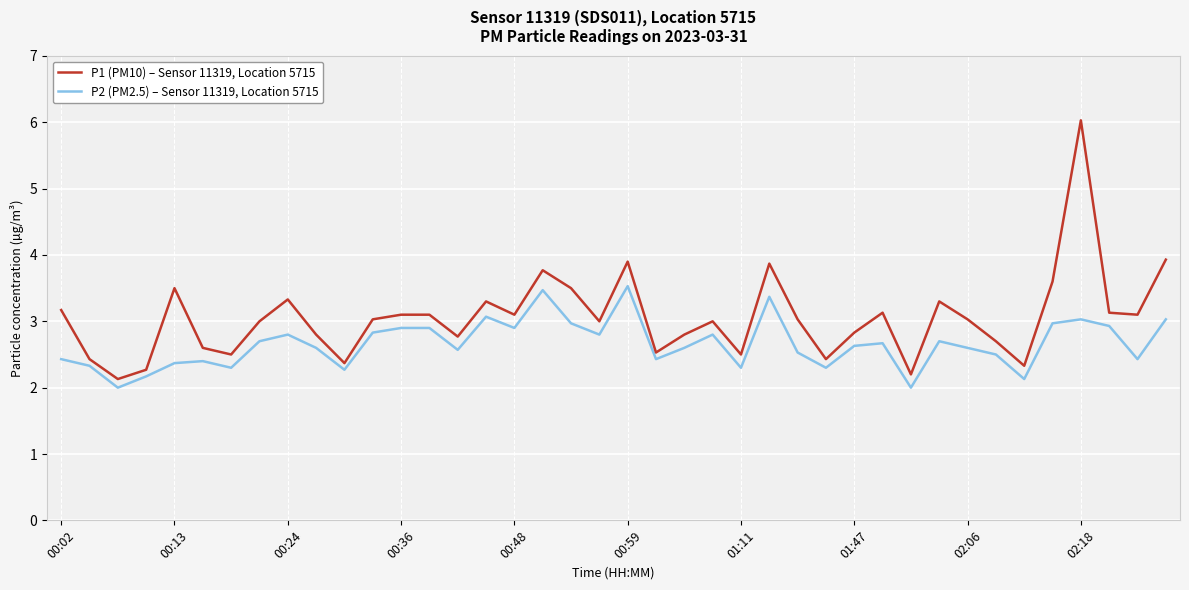

What is the difference between the maximum and minimum values in the P2 (PM2.5) – Sensor 11319, Location 5715 series?

1.5